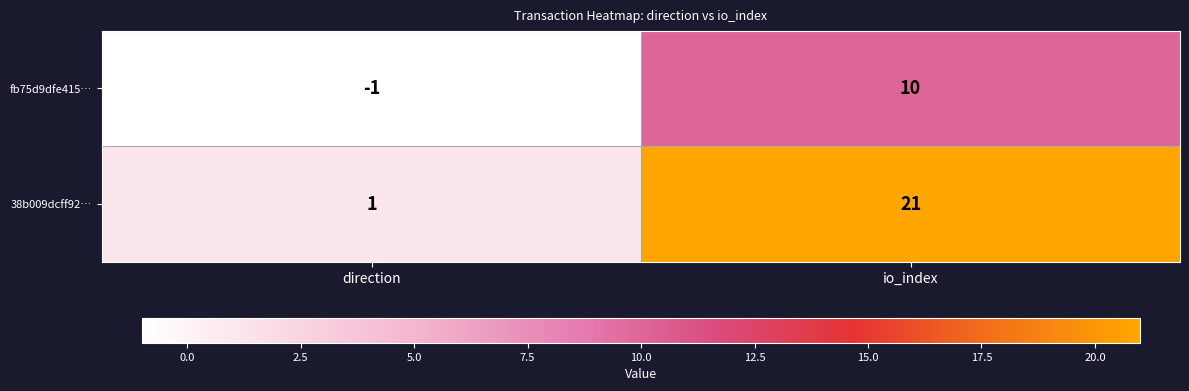

Reading left to right, what are all the values shown in this chart?

fb75d9dfe415…: direction=-1	io_index=10
38b009dcff92…: direction=1	io_index=21